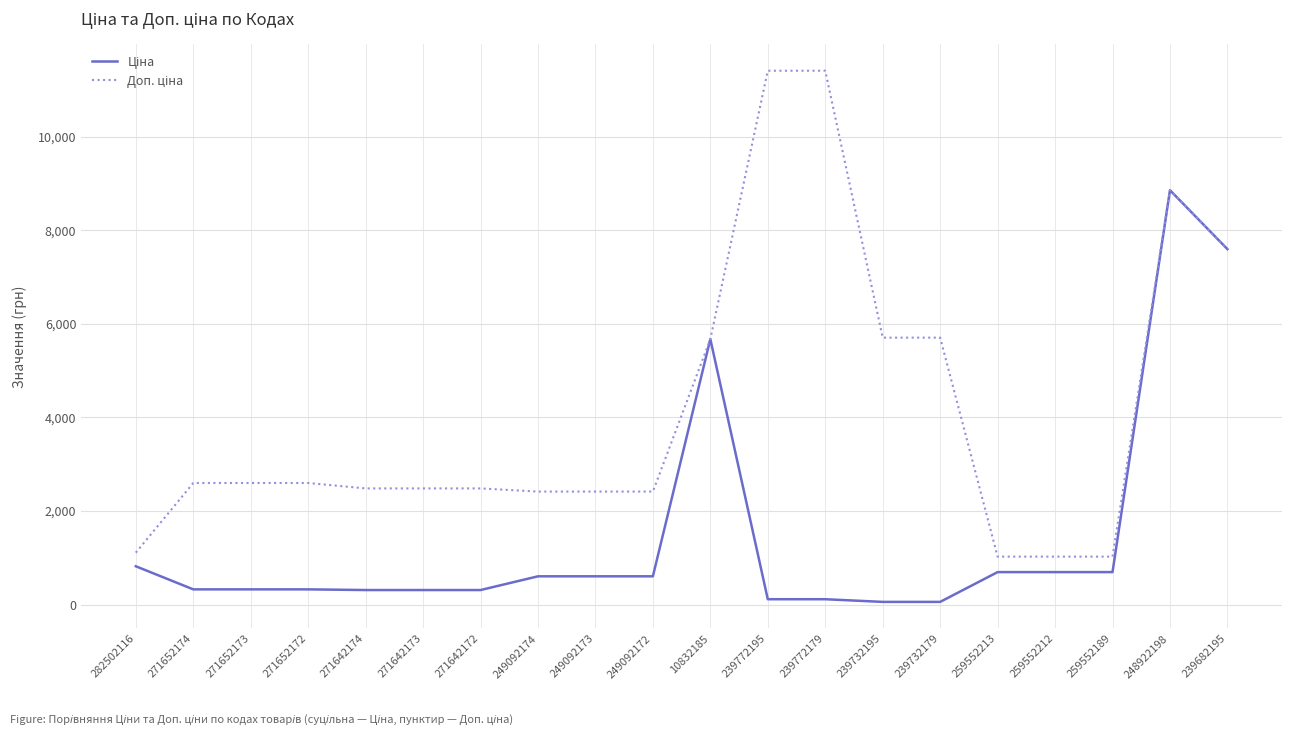

What is the greatest value displayed?

11410.0